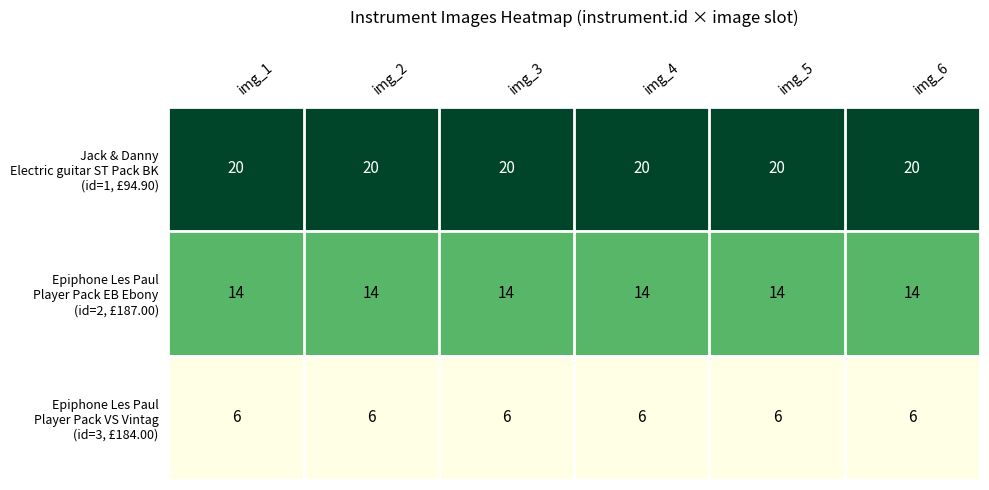

What is the minimum value shown in the chart?

6